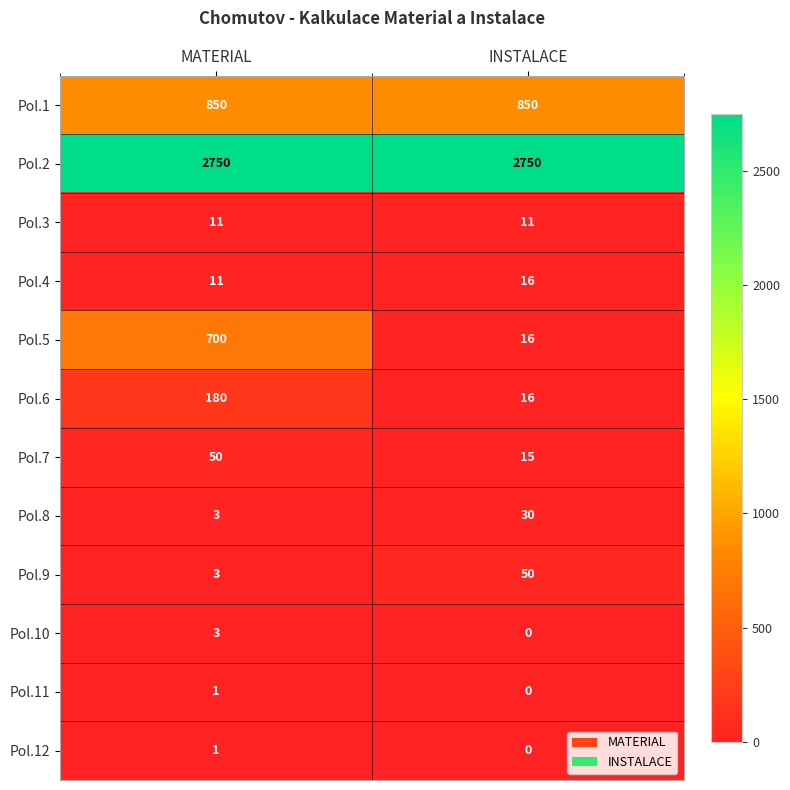

What is the sum of all Pol.7 values?

65